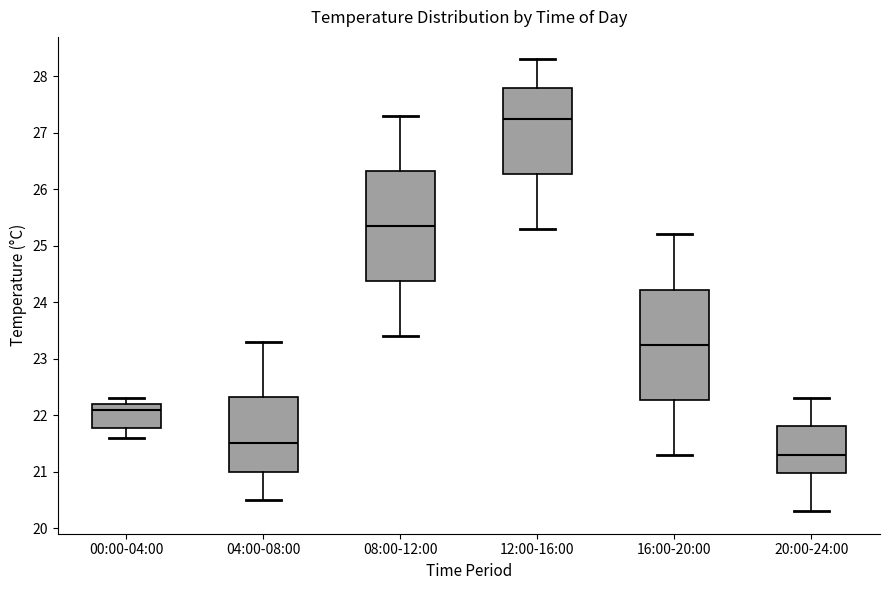

Where is the lower edge of the box for 12:00-16:00 on the y-axis? The values are not printed on the chart, so give them approximately, as read against the axis.

26.3